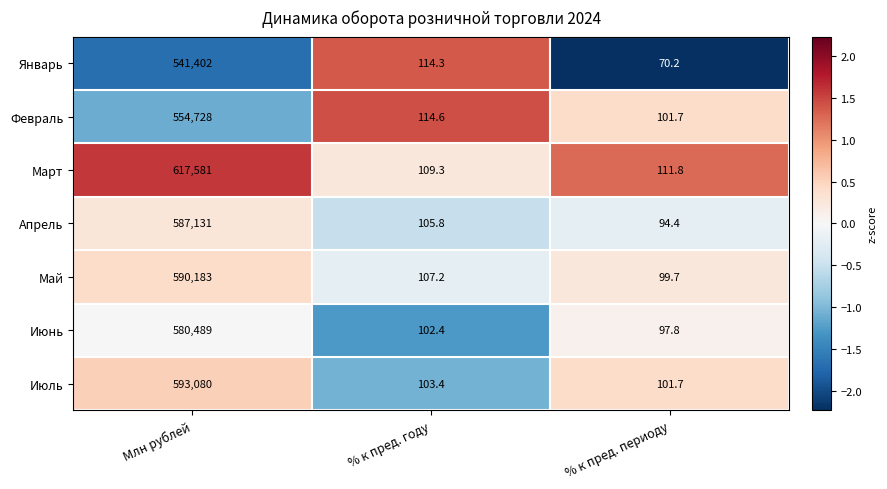

Reading left to right, list all the values displayed in this chart.

Январь: Млн рублей=541402.0	% к пред. году=114.3	% к пред. периоду=70.2
Февраль: Млн рублей=554728.0	% к пред. году=114.6	% к пред. периоду=101.7
Март: Млн рублей=617581.0	% к пред. году=109.3	% к пред. периоду=111.8
Апрель: Млн рублей=587131.0	% к пред. году=105.8	% к пред. периоду=94.4
Май: Млн рублей=590183.0	% к пред. году=107.2	% к пред. периоду=99.7
Июнь: Млн рублей=580489.0	% к пред. году=102.4	% к пред. периоду=97.8
Июль: Млн рублей=593080.0	% к пред. году=103.4	% к пред. периоду=101.7